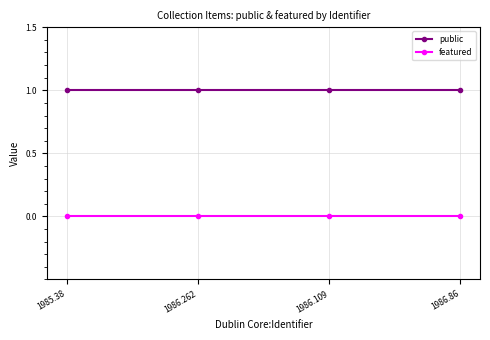

What is the greatest value displayed?

1